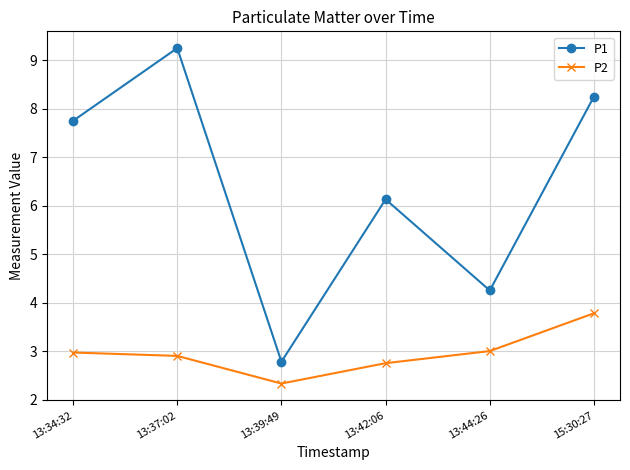

True or false: P2 and P1 intersect in this chart.

False